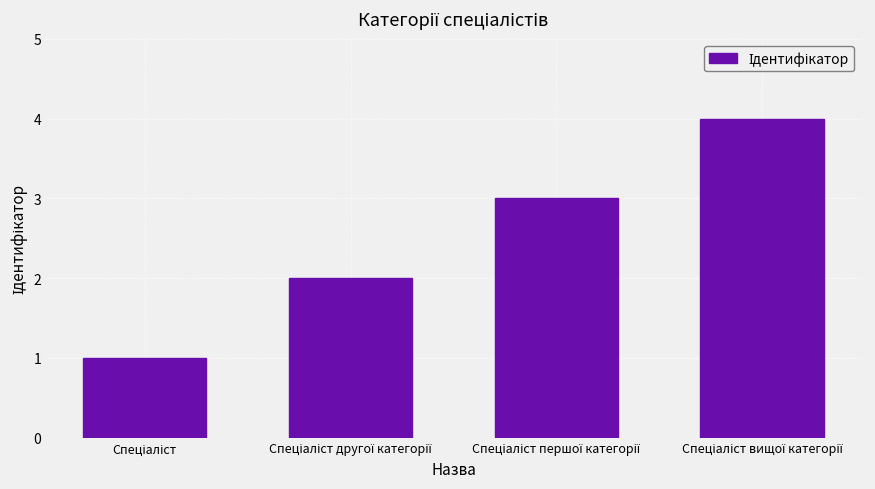

What is the sum of all values?

10